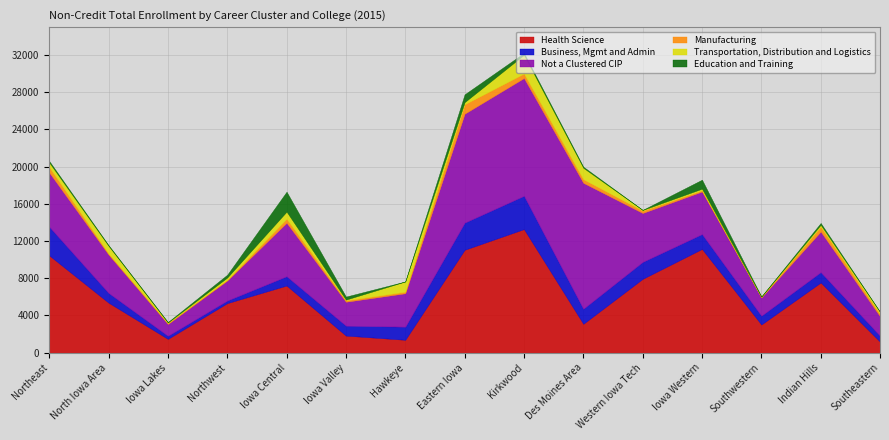

The Eastern Iowa series shows 49004 at Iowa Lakes. True or false?

False